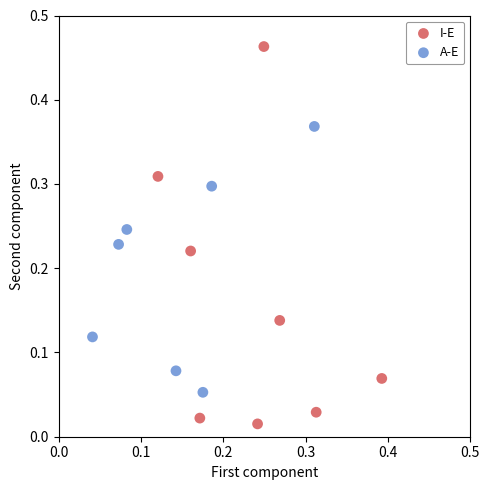

Which series has the largest Y range (max minus min)?

I-E